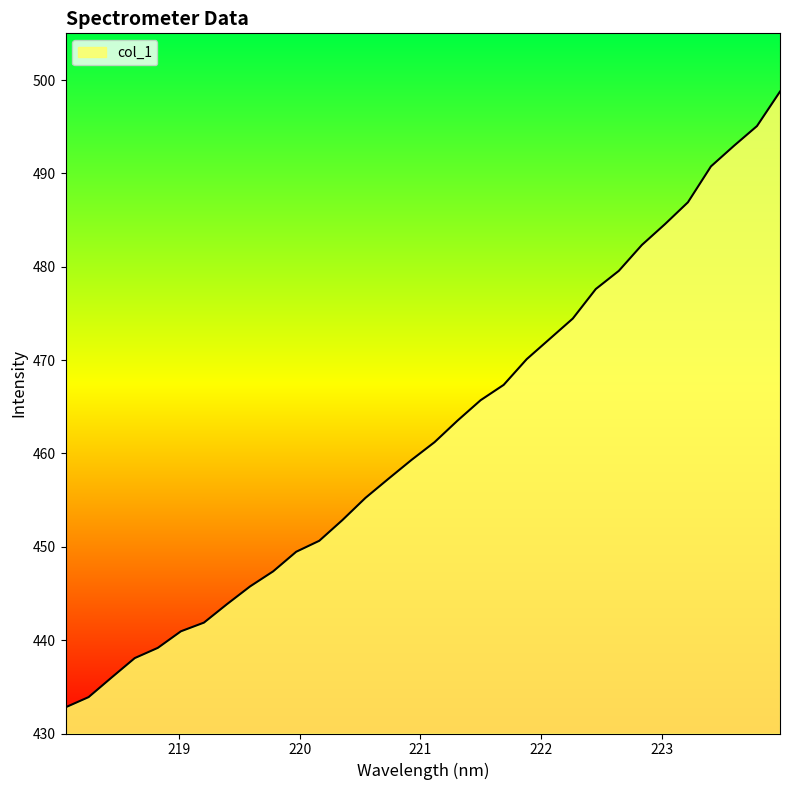

What is the smallest value displayed?

432.8